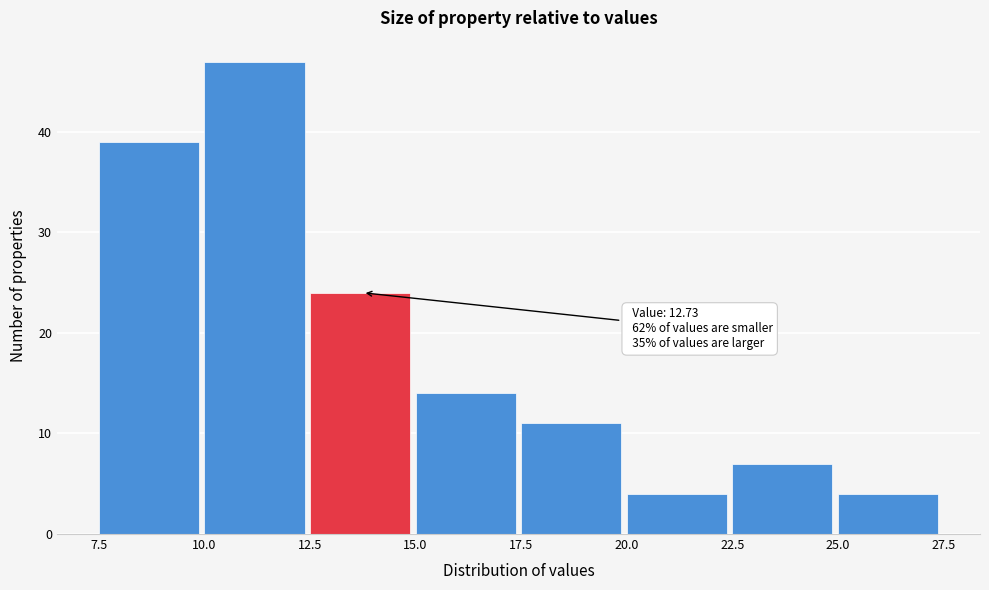

Which range on the x-axis has the tallest bar?

10.0 to 12.5